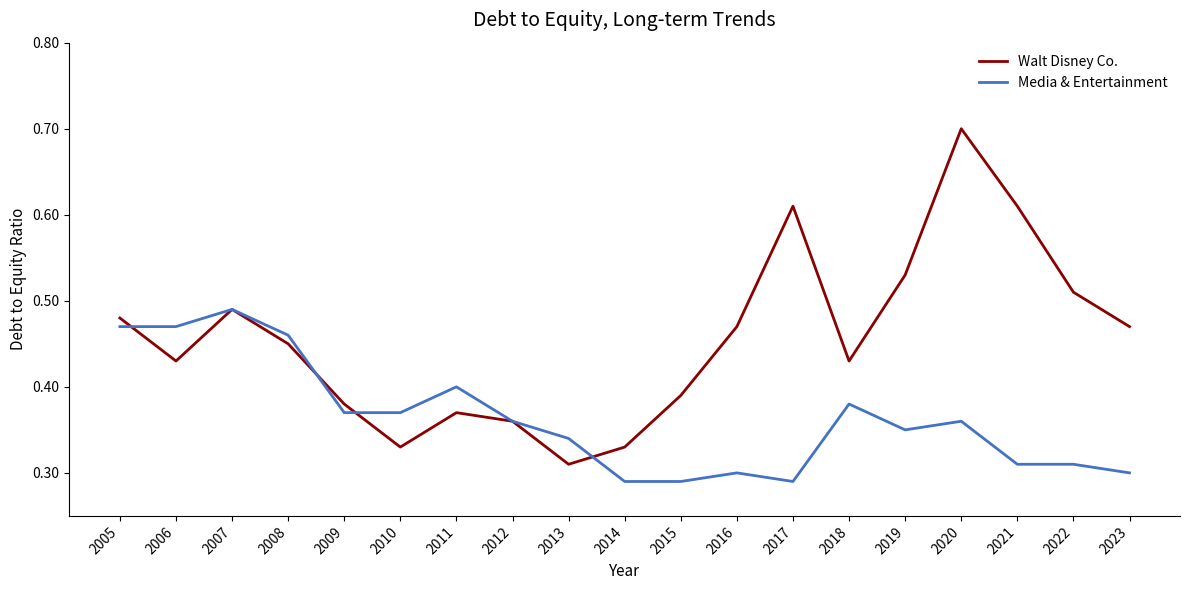

List the series in order of their peak value, lowest first.

Media & Entertainment, Walt Disney Co.